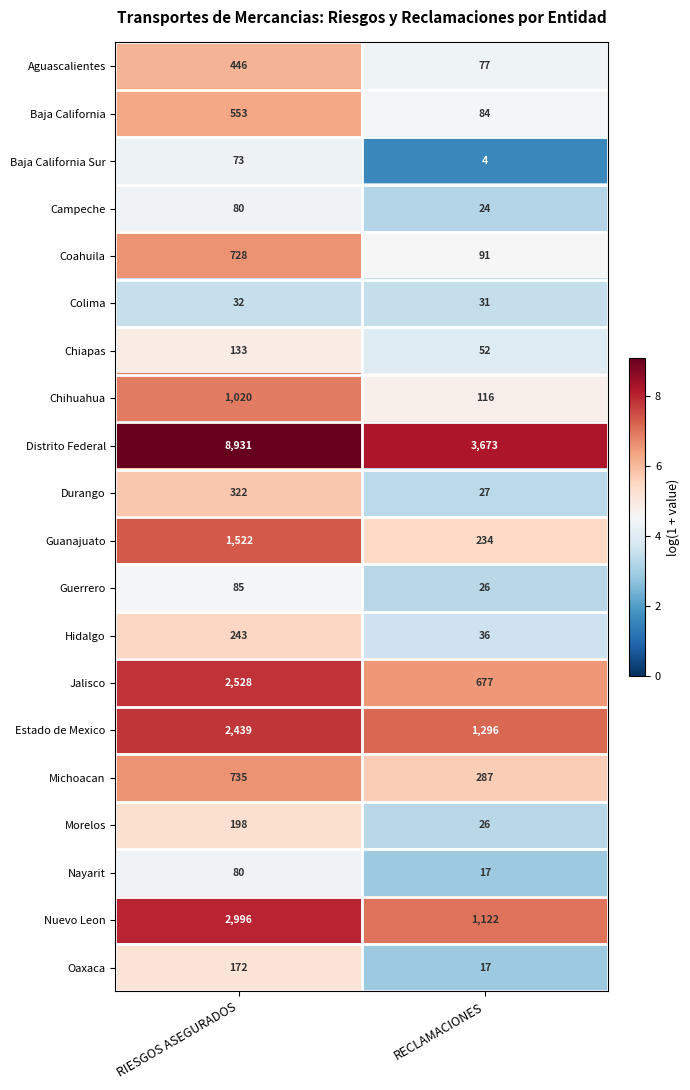

Where is Baja California Sur nearest to the value 38?

RECLAMACIONES